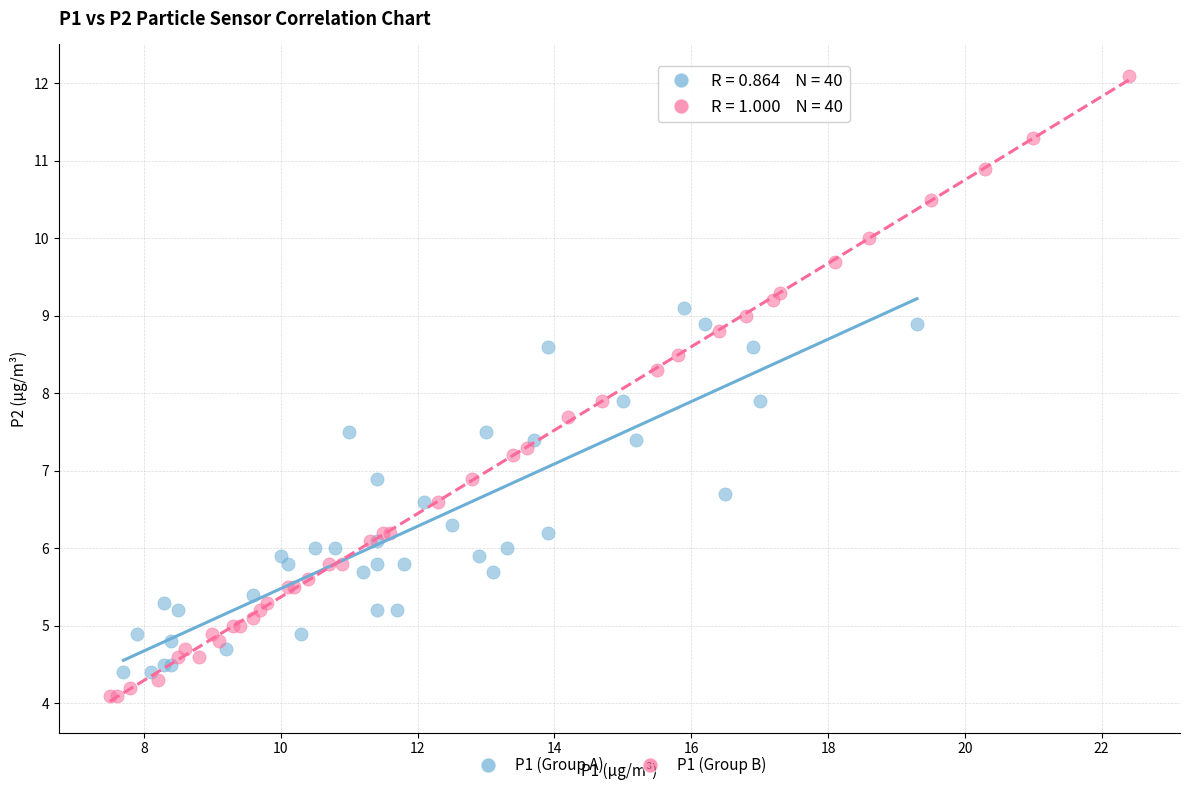

Which series contains the highest Y value?

P1 (Group B)